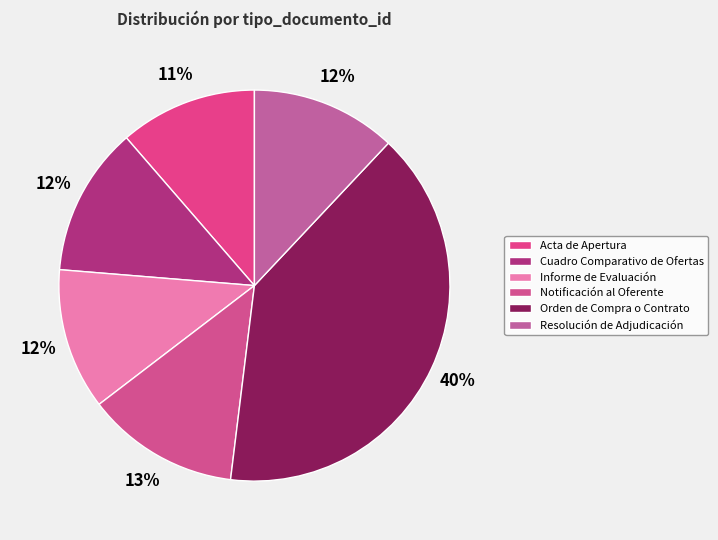

To the nearest percent, what percentage of the pie is Orden de Compra o Contrato?

40%